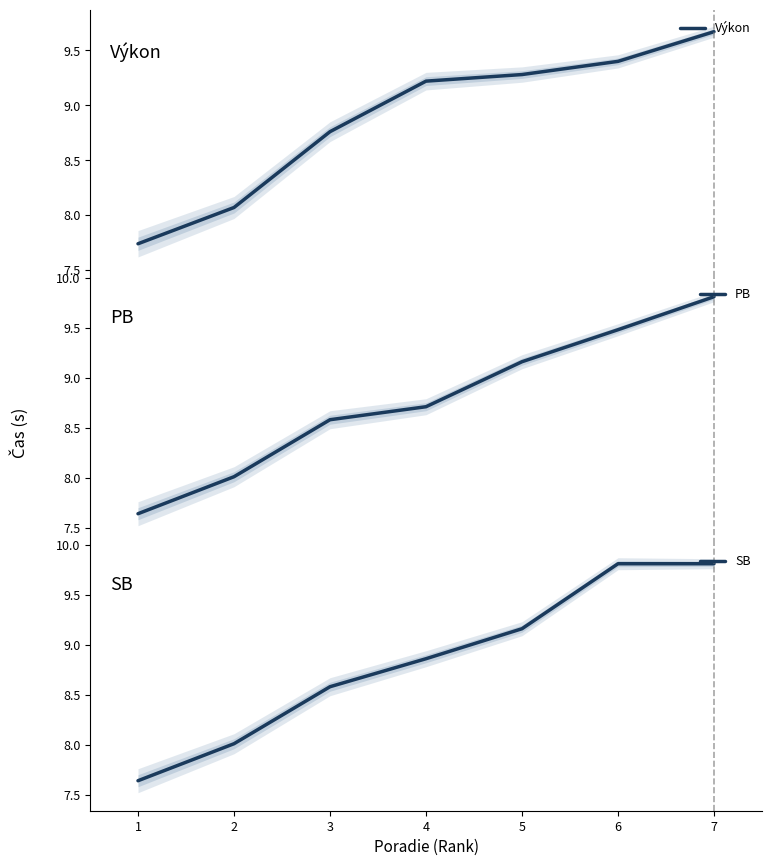

The value of SB at 1 is 7.6. True or false?

True